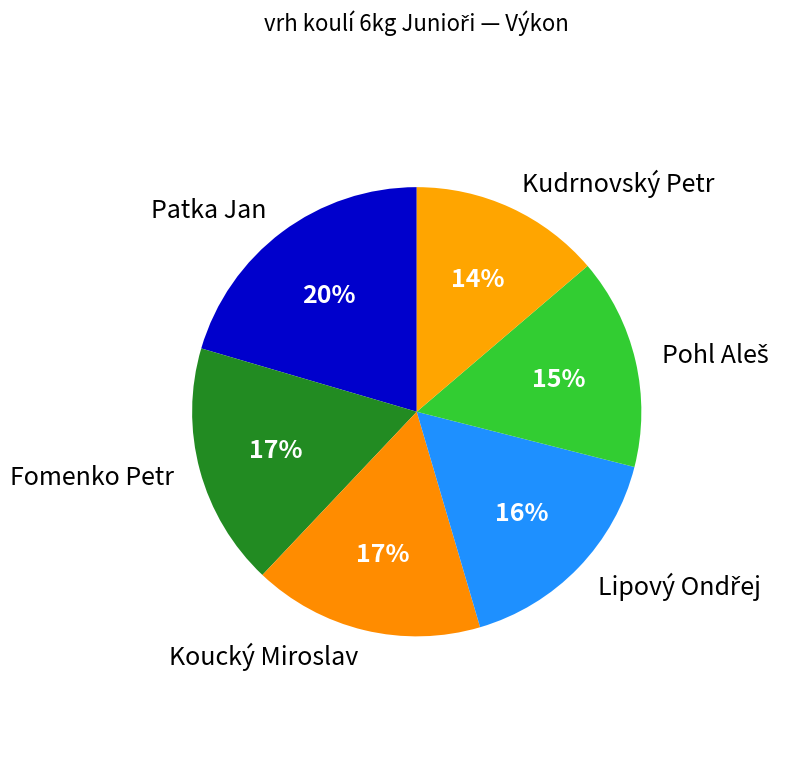

Is there a majority slice in this chart?

No